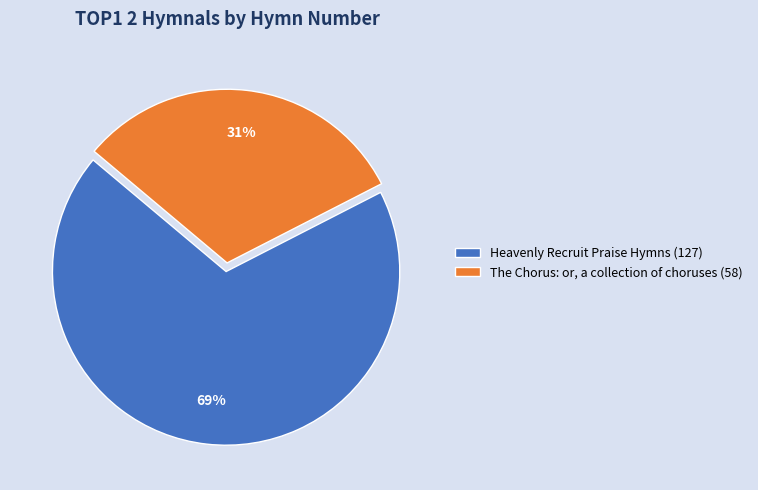

How many segments does this pie chart have?

2